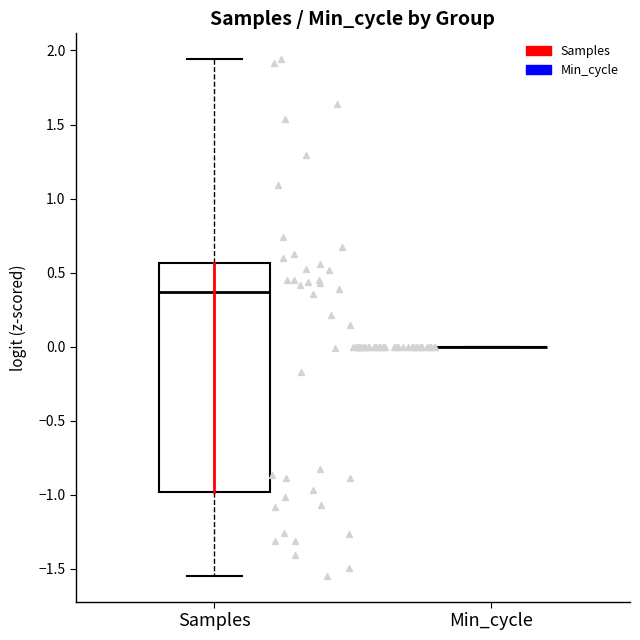

Reading left to right, read every box against the y-axis: the position of its median line, the range the box covers, and the ends of its whiskers. The values are not printed on the chart, so give them approximately, as read against the axis.

Samples: median 0.35, box -1.00 to 0.55, whiskers -1.55 to 1.95
Min_cycle: box collapsed to a line at 0.00, whiskers 0.00 to 0.00